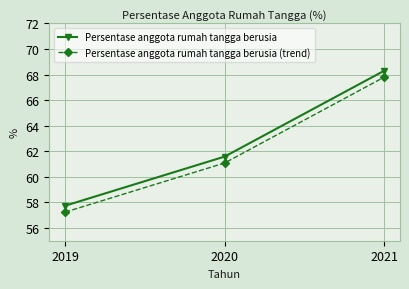

What is the value of the Persentase anggota rumah tangga berusia (trend) point at the 1st from the left?

57.2